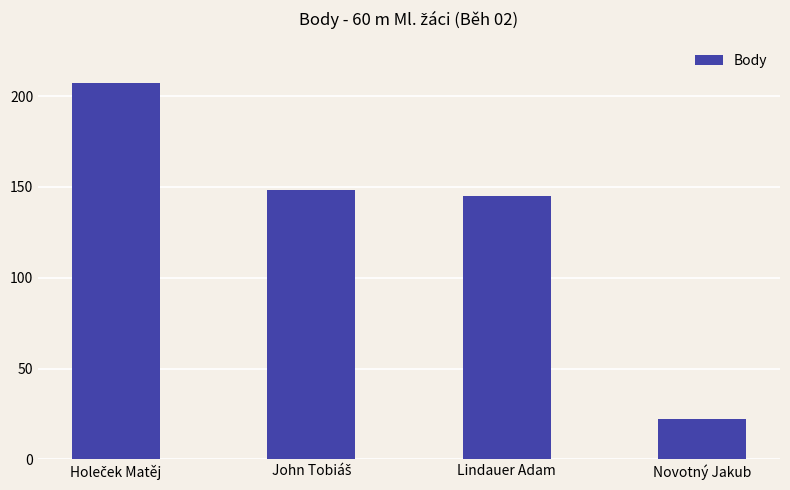

What is the difference between the values at Lindauer Adam and Novotný Jakub?

123